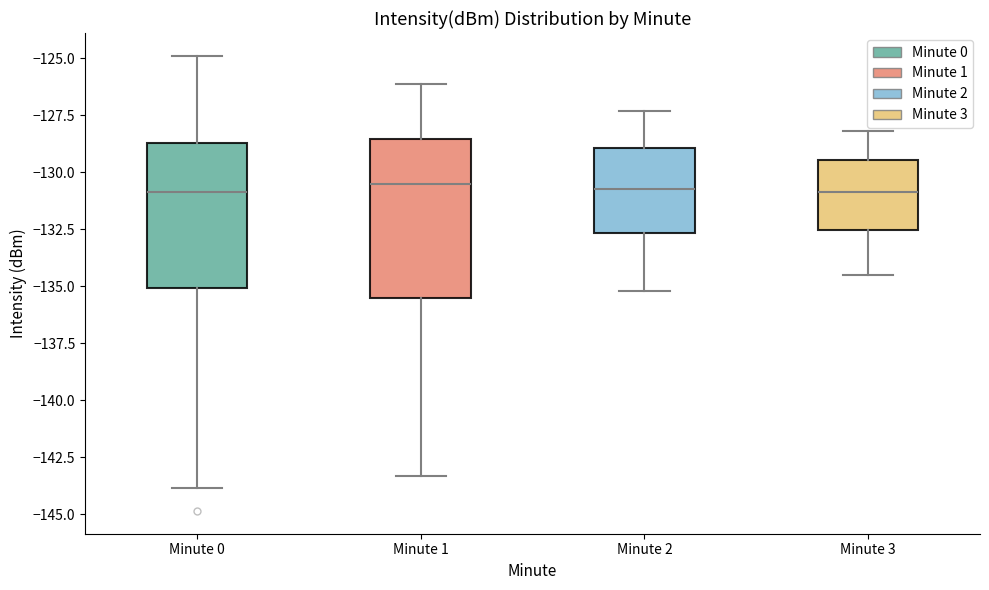

Reading left to right, transcribe this box plot: for each box, give where its median line is, the range the box spans, and where its two whiskers end, as read against the y-axis. The values are not printed on the chart, so give them approximately, as read against the axis.

Minute 0: median -131.0, box -135.0 to -128.5, whiskers -144.0 to -125.0
Minute 1: median -130.5, box -135.5 to -128.5, whiskers -143.5 to -126.0
Minute 2: median -130.5, box -132.5 to -129.0, whiskers -135.0 to -127.5
Minute 3: median -131.0, box -132.5 to -129.5, whiskers -134.5 to -128.0